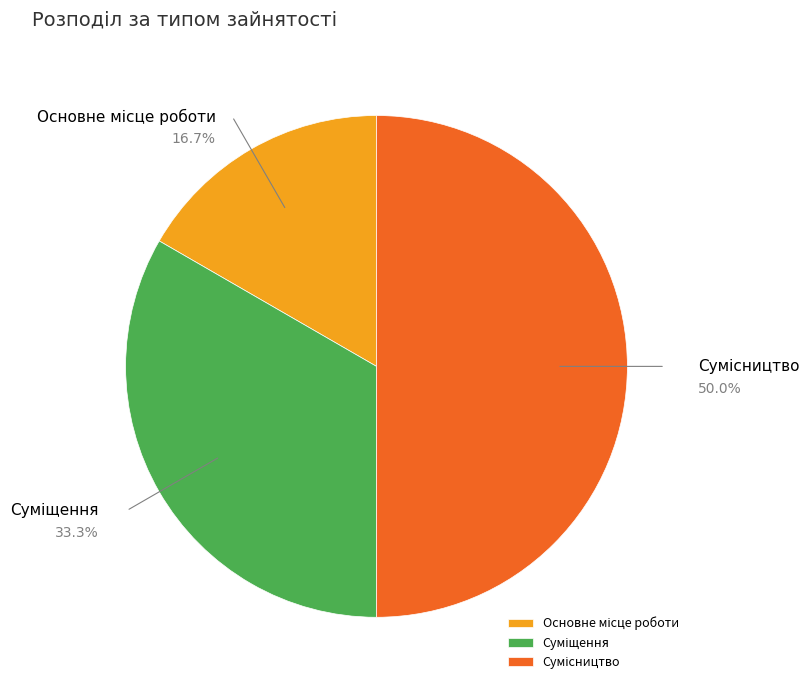

Which has a higher value, Сумісництво or Основне місце роботи?

Сумісництво